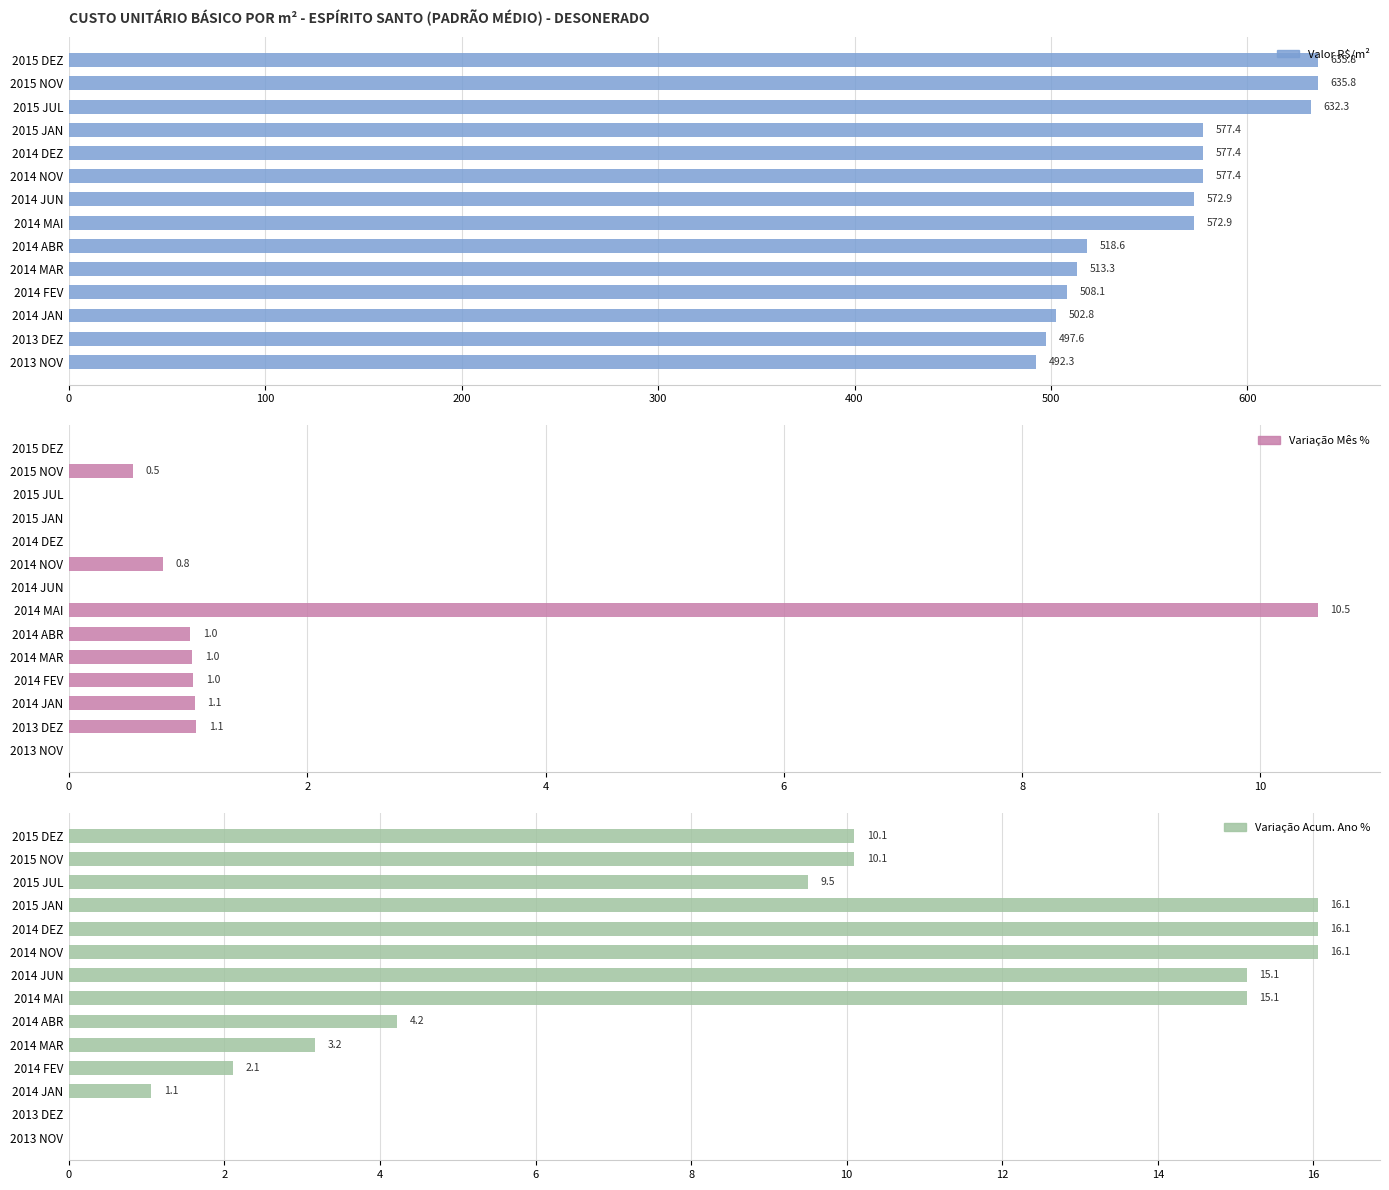

Reading right to left, extract all data points from this chart.

Valor R$/m²: 635.8	635.8	632.3	577.4	577.4	577.4	572.9	572.9	518.6	513.3	508.1	502.8	497.6	492.3
Variação Mês %: 0.0	0.5	0.0	0.0	0.0	0.8	0.0	10.5	1.0	1.0	1.0	1.1	1.1	0.0
Variação Acum. Ano %: 10.1	10.1	9.5	16.1	16.1	16.1	15.1	15.1	4.2	3.2	2.1	1.1	0.0	0.0